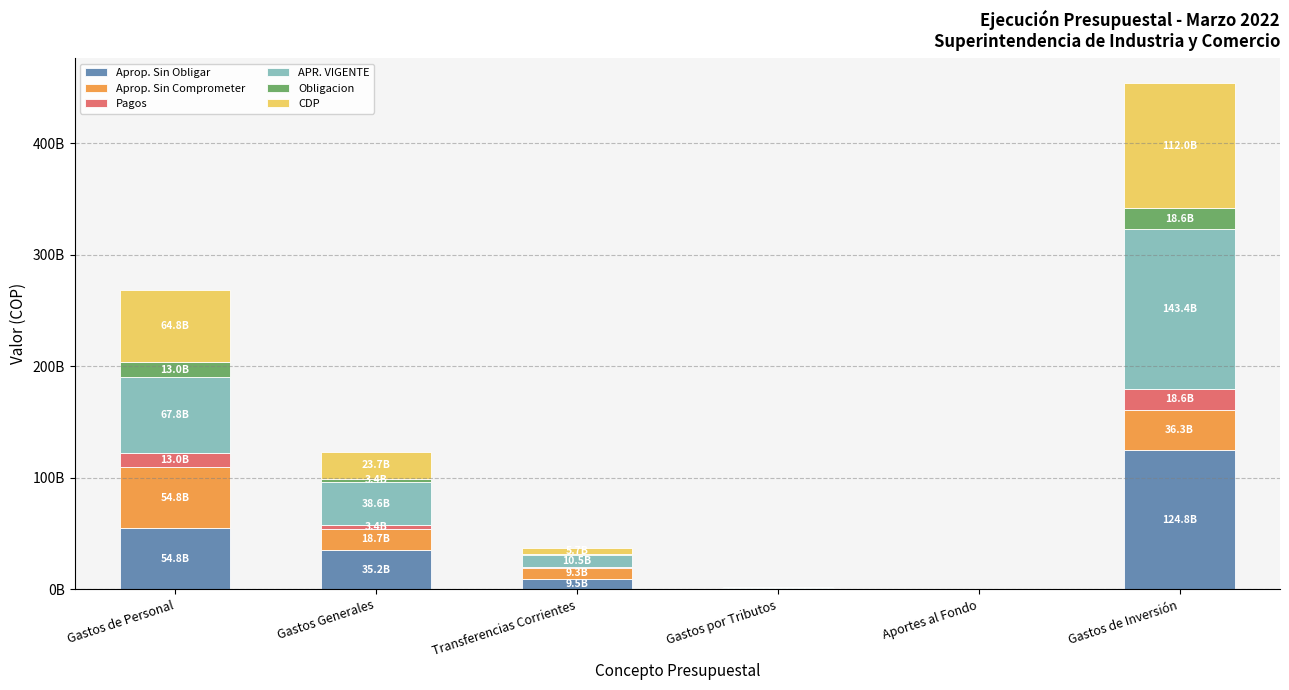

Does the chart contain stacked bars?

Yes